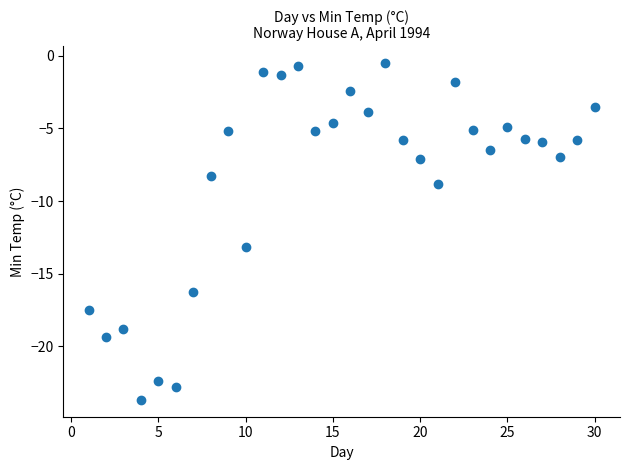

What Y value in the scatter plot is closest to -12?

-13.2